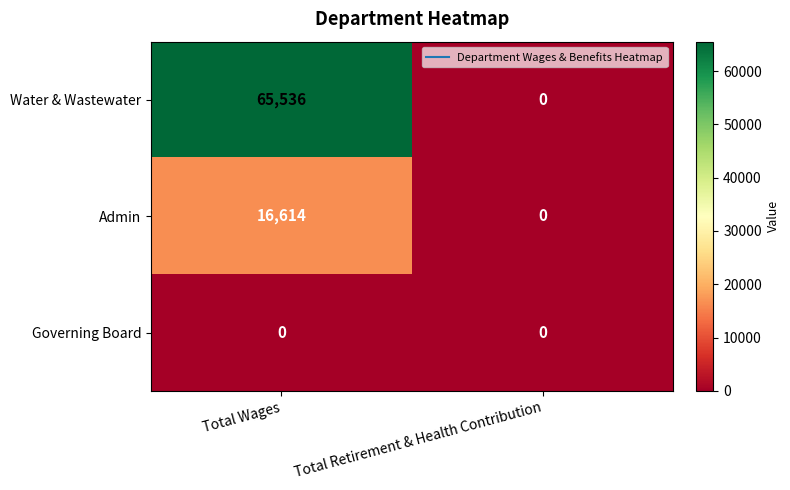

What is the difference between the highest and lowest values at Total Wages?

65536